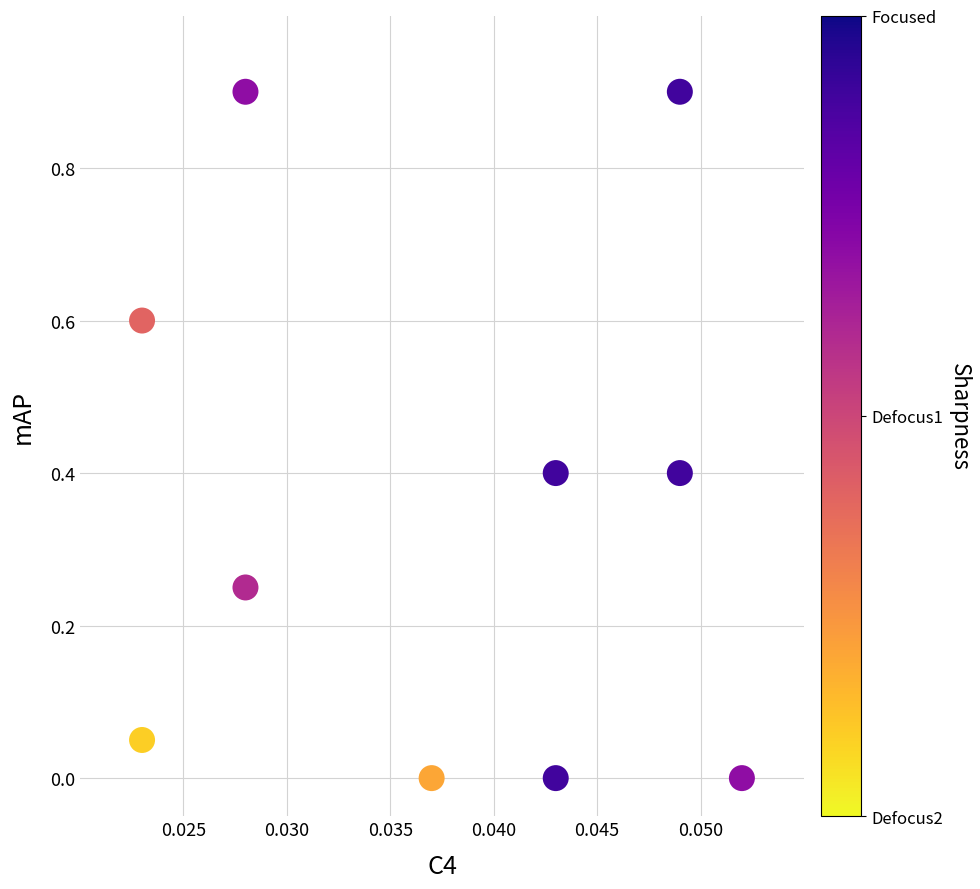

What is the range of Y values (max minus min)?

0.9